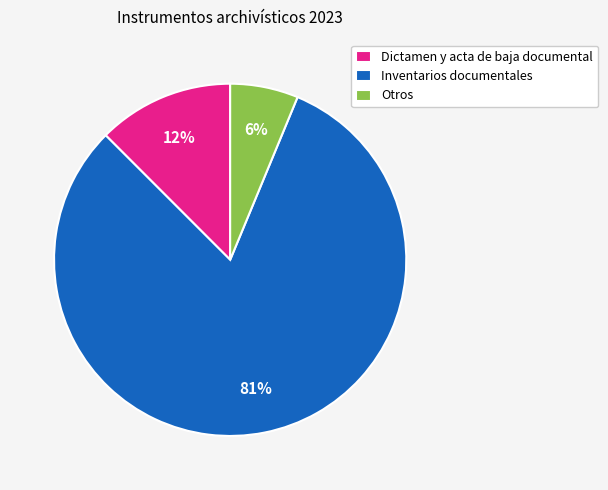

Does Inventarios documentales account for over 50% of the chart?

Yes